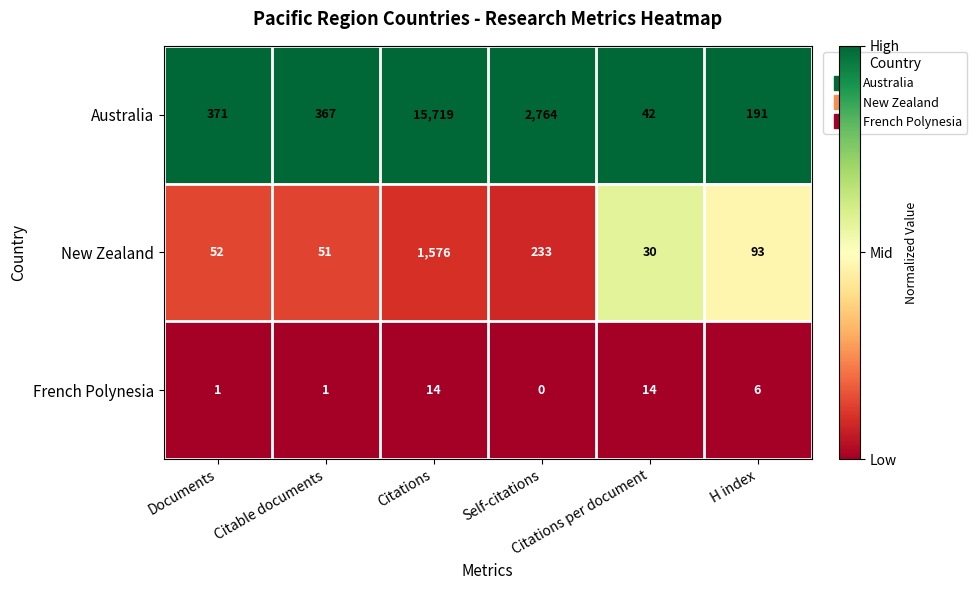

What is the sum of all New Zealand values?

2035